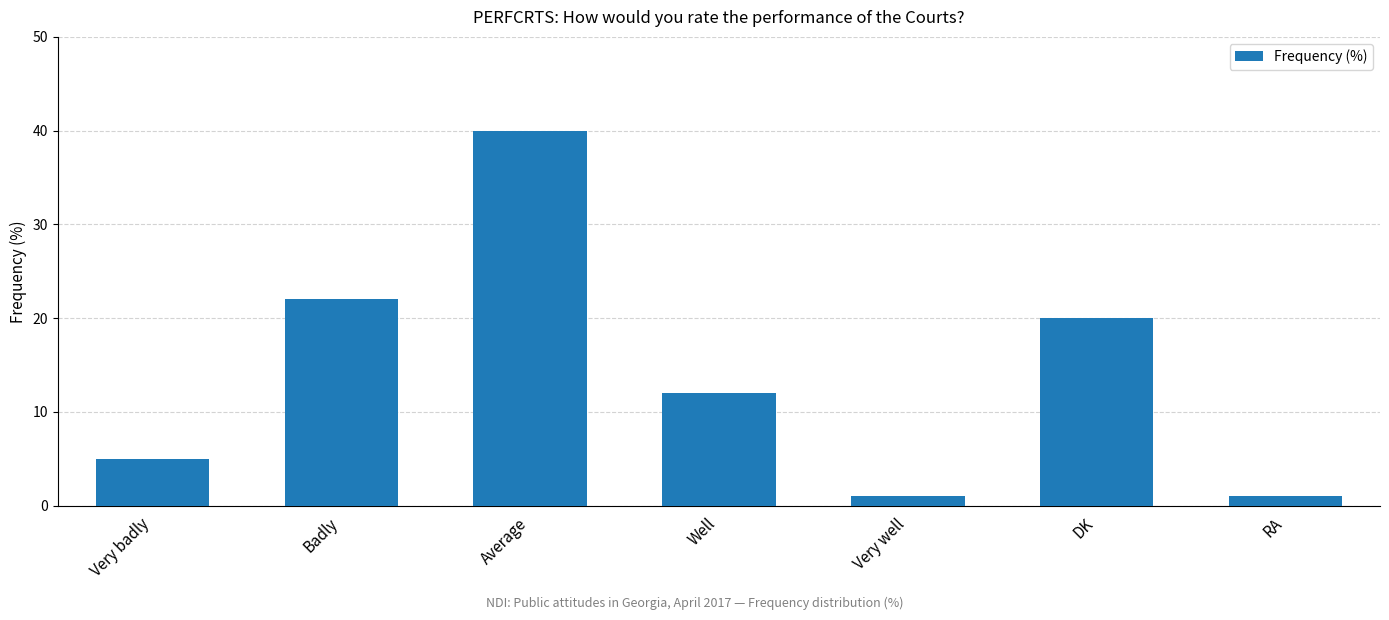

How many data points does each series have?

7